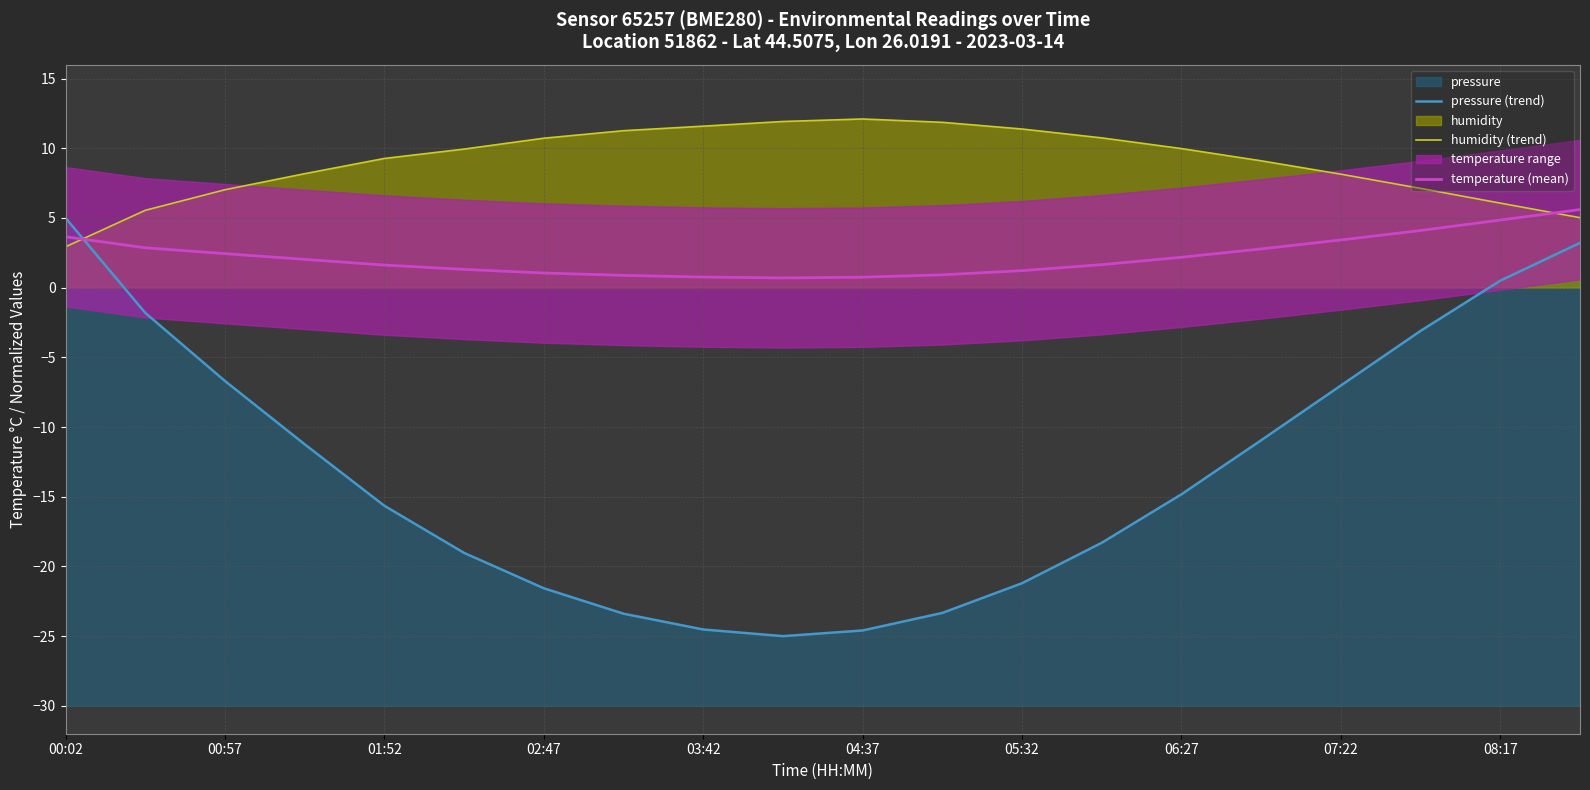

Rank the series at 00:57 from lowest to highest value.

pressure (trend), temperature (mean), humidity (trend)